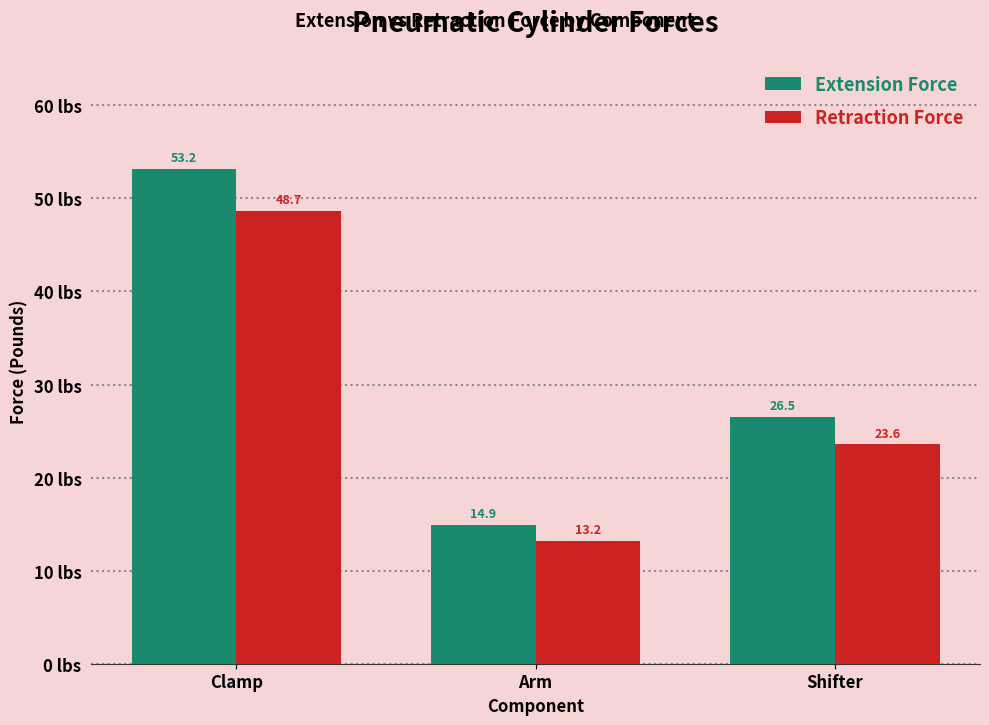

What is the difference between the maximum and minimum values in the Extension Force series?

38.3